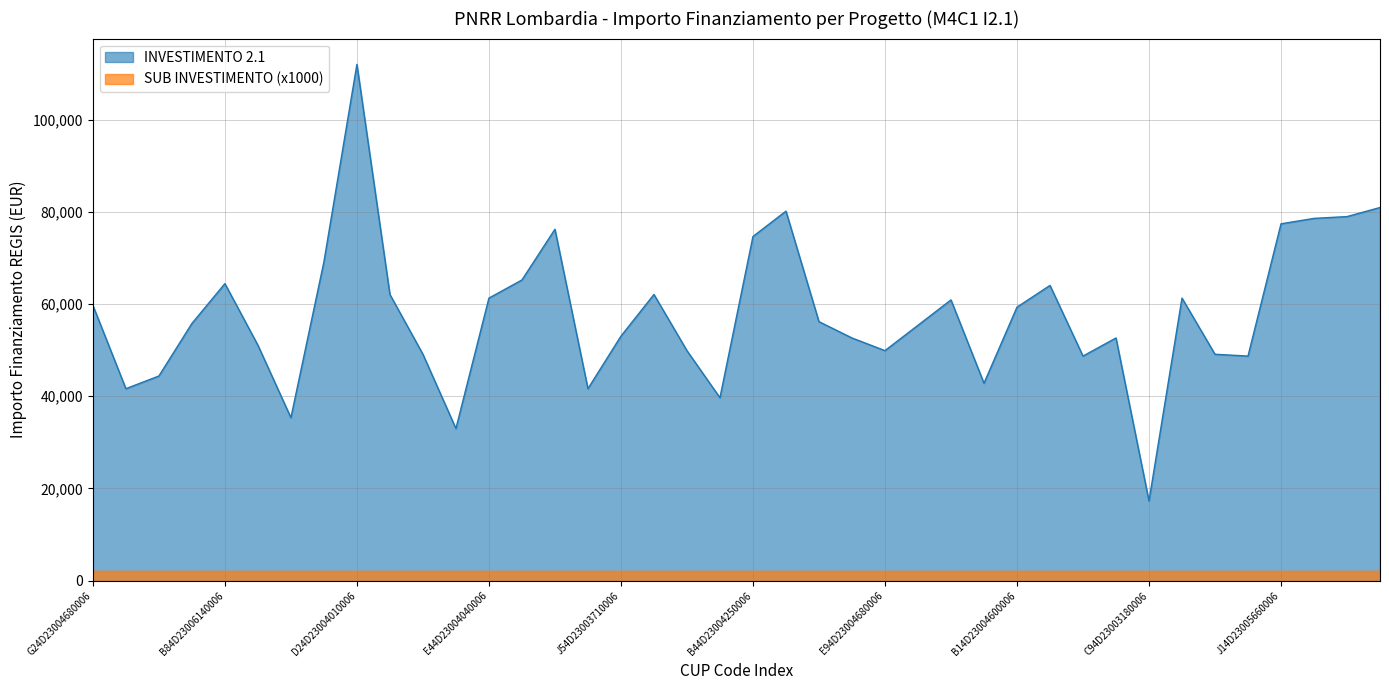

True or false: the data shows 77546.3 at G34D23007440006.

False